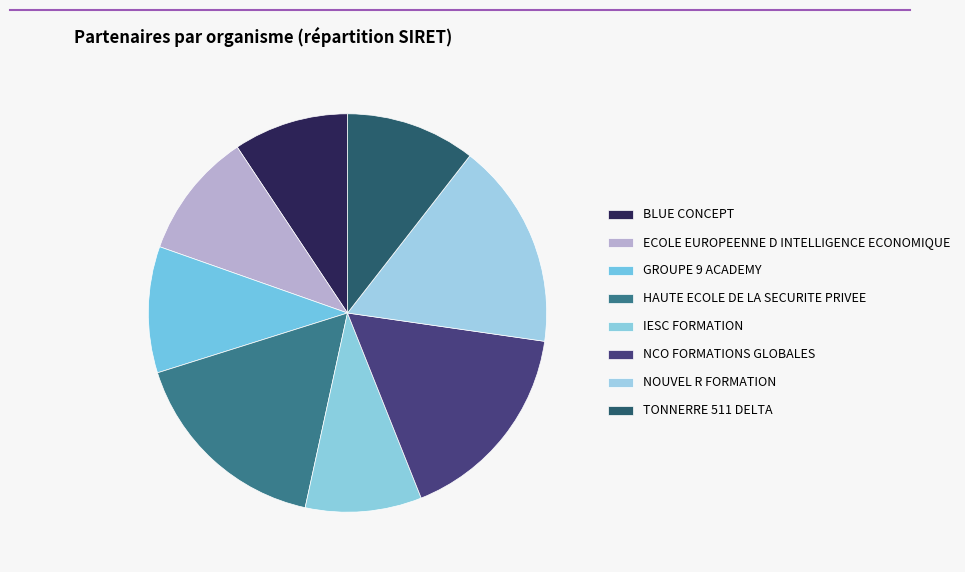

Do HAUTE ECOLE DE LA SECURITE PRIVEE and GROUPE 9 ACADEMY together represent more than half of the pie?

No